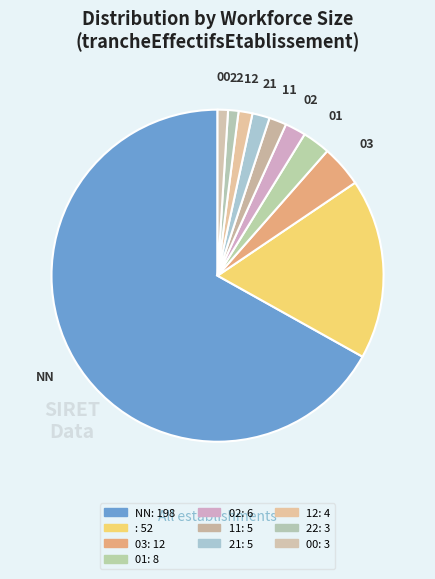

To the nearest percent, what is the average slice percentage?

10%